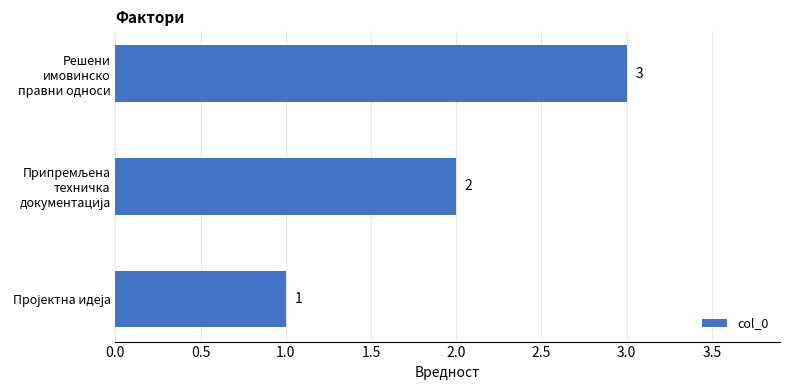

How many values are between 1 and 3?

3